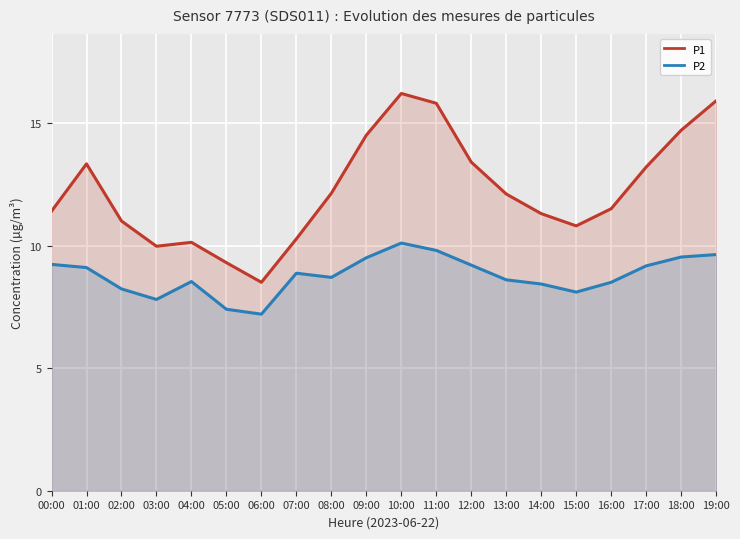

What is the label of the 20th point from the left?

19:00